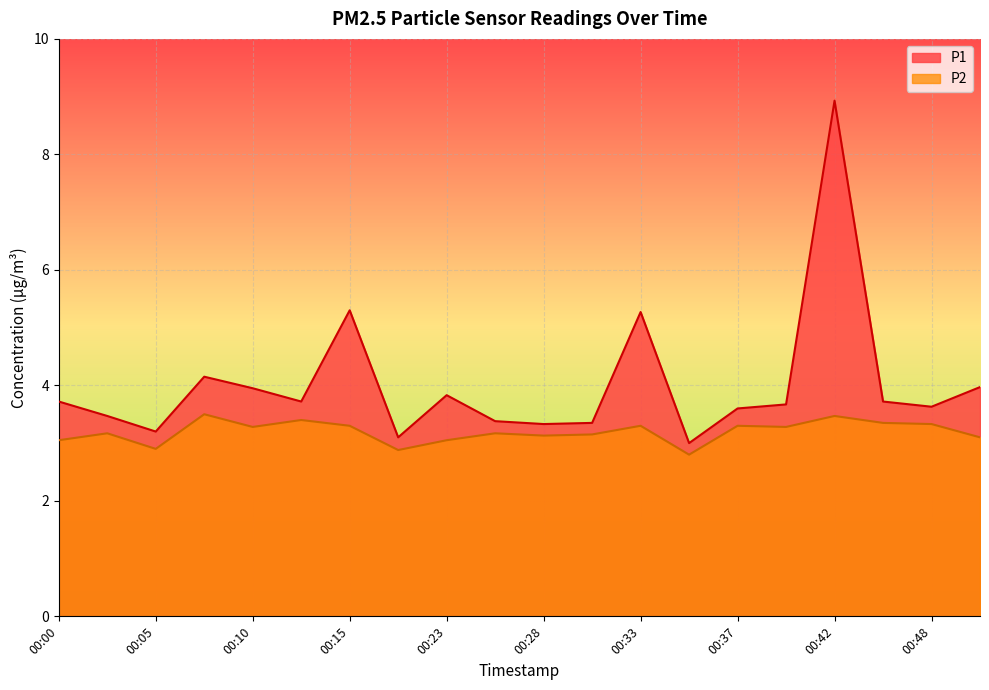

How many distinct data groups are displayed?

2